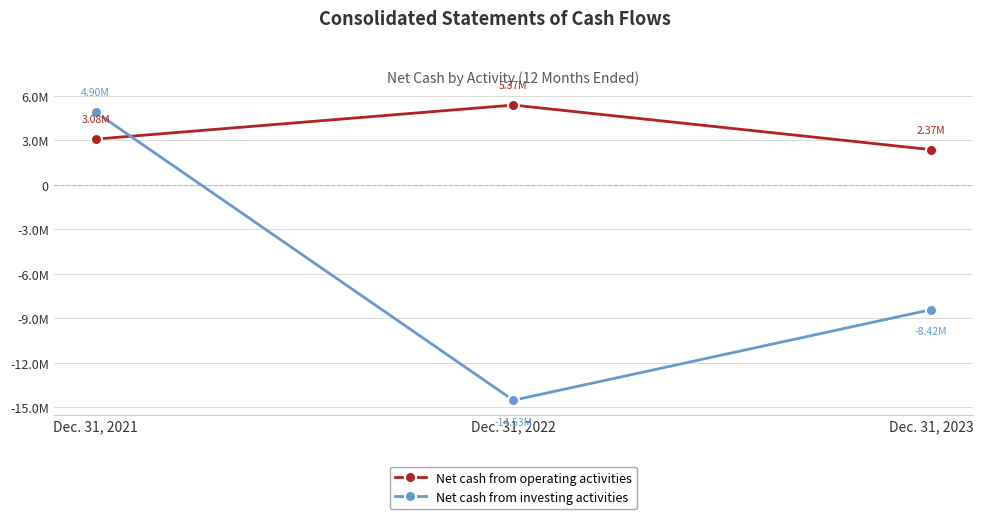

What is the difference between the maximum and minimum values in the Net cash from operating activities series?

3005208